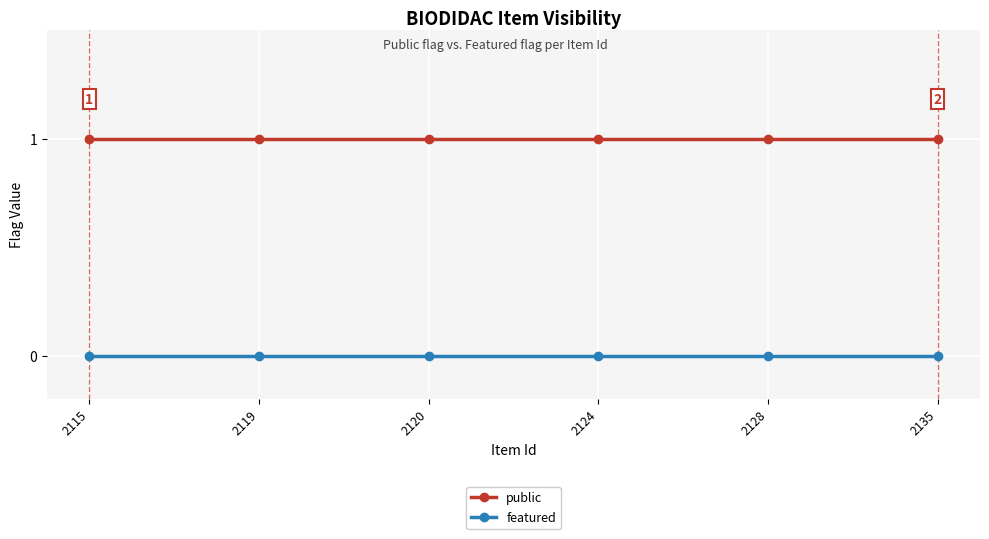

Which series has the largest total across all categories?

public